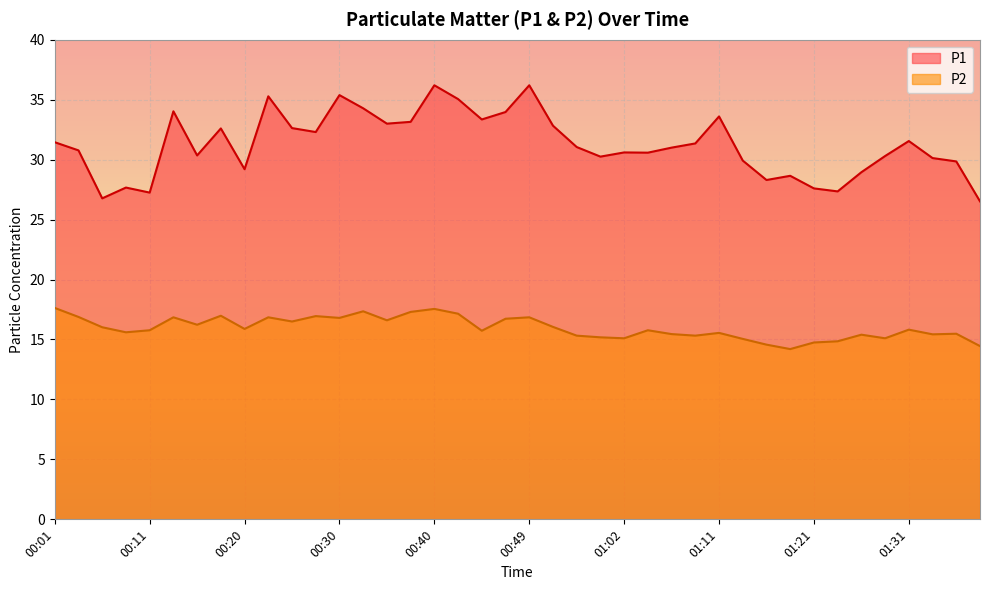

How many interior local peaks does the P2 series have?

12